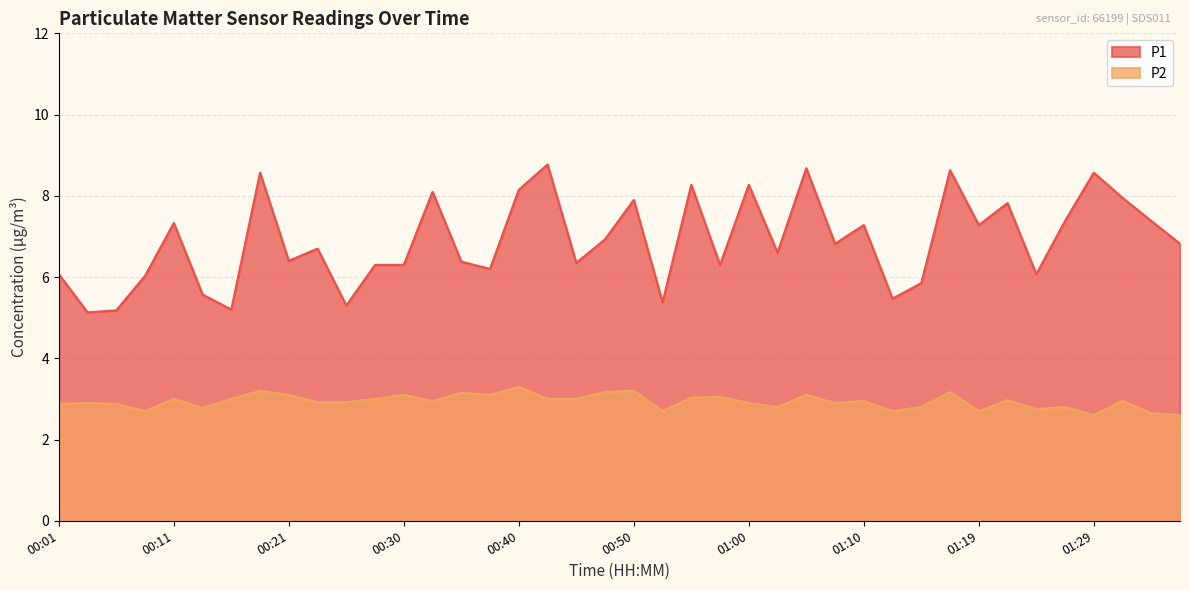

Does the chart display data point markers on the line(s)?

No